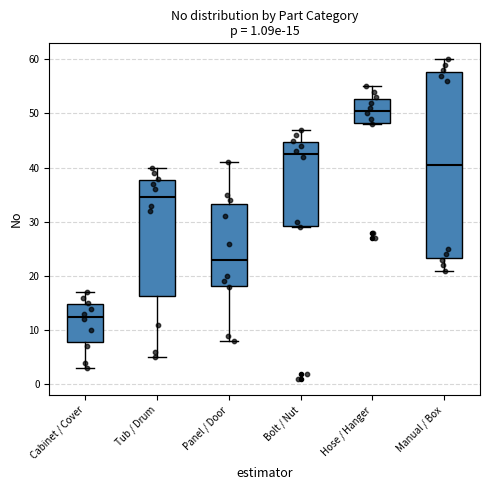

Which box has the highest median line?

Hose / Hanger